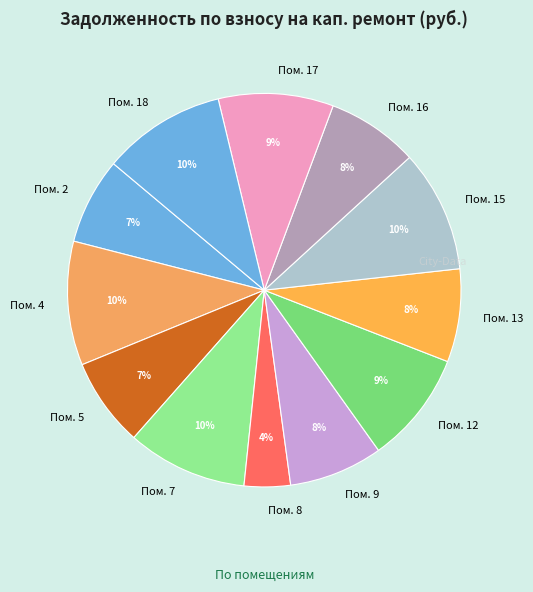

Does Пом. 16 account for over 50% of the chart?

No